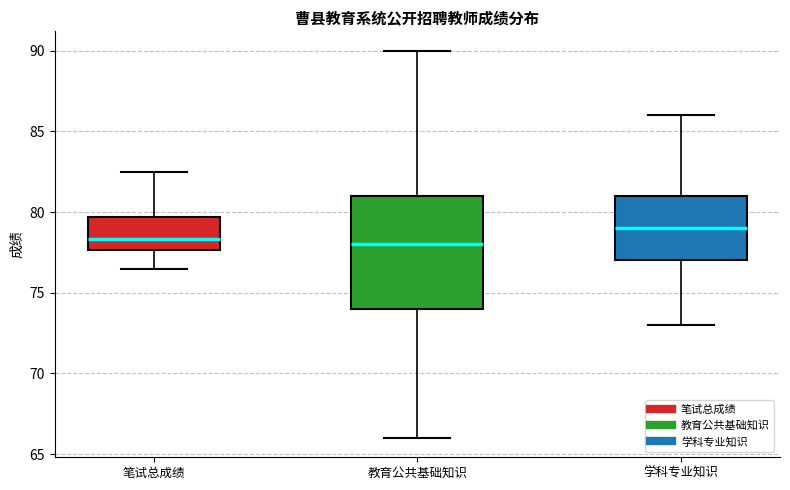

Reading left to right, transcribe this box plot: for each box, give where its median line is, the range the box spans, and where its two whiskers end, as read against the y-axis. The values are not printed on the chart, so give them approximately, as read against the axis.

笔试总成绩: median 78.5, box 77.5 to 79.5, whiskers 76.5 to 82.5
教育公共基础知识: median 78.0, box 74.0 to 81.0, whiskers 66.0 to 90.0
学科专业知识: median 79.0, box 77.0 to 81.0, whiskers 73.0 to 86.0